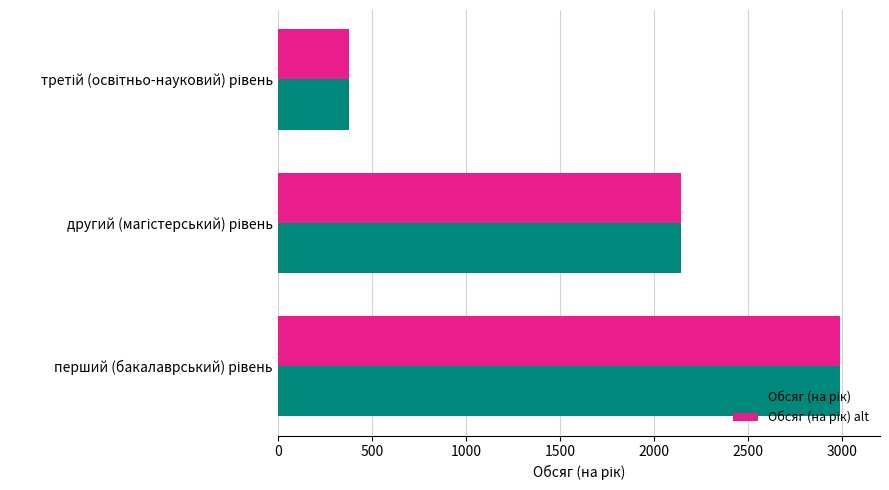

What is the minimum value shown in the chart?

379